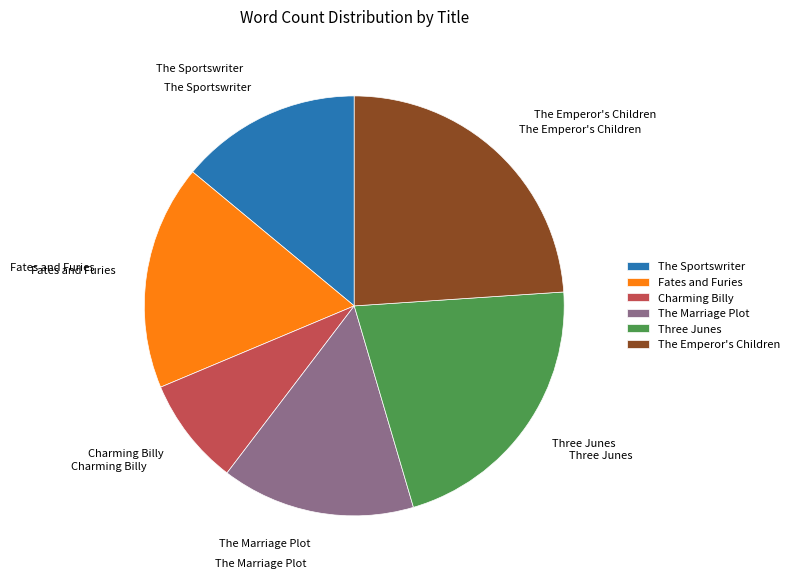

Approximately how many times larger is the value at The Sportswriter compared to The Marriage Plot?

0.9